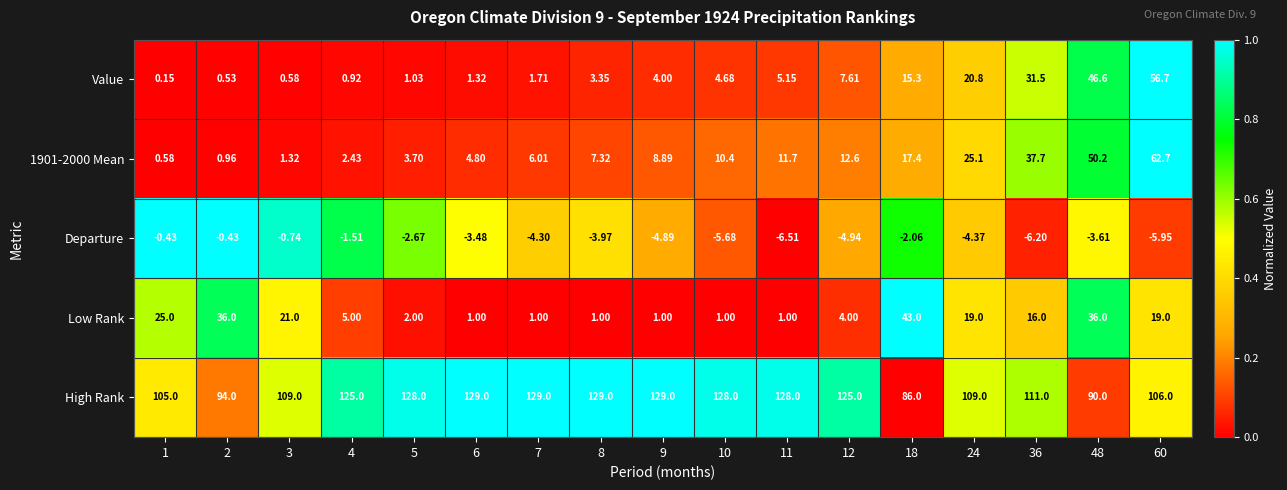

Which series changed the most between 5 and 11?

1901-2000 Mean